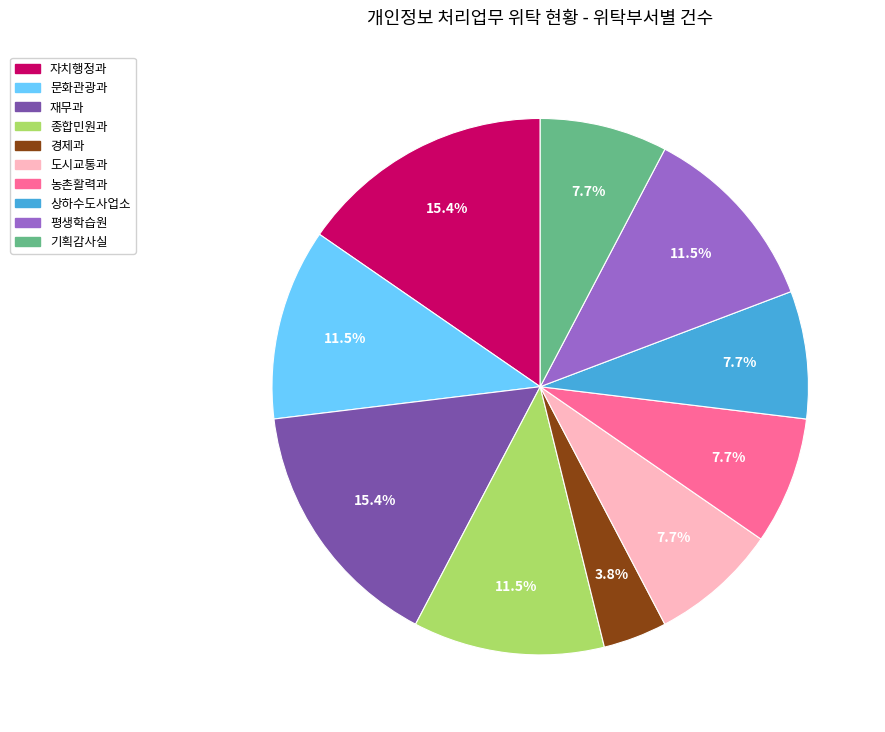

How many segments does this pie chart have?

10